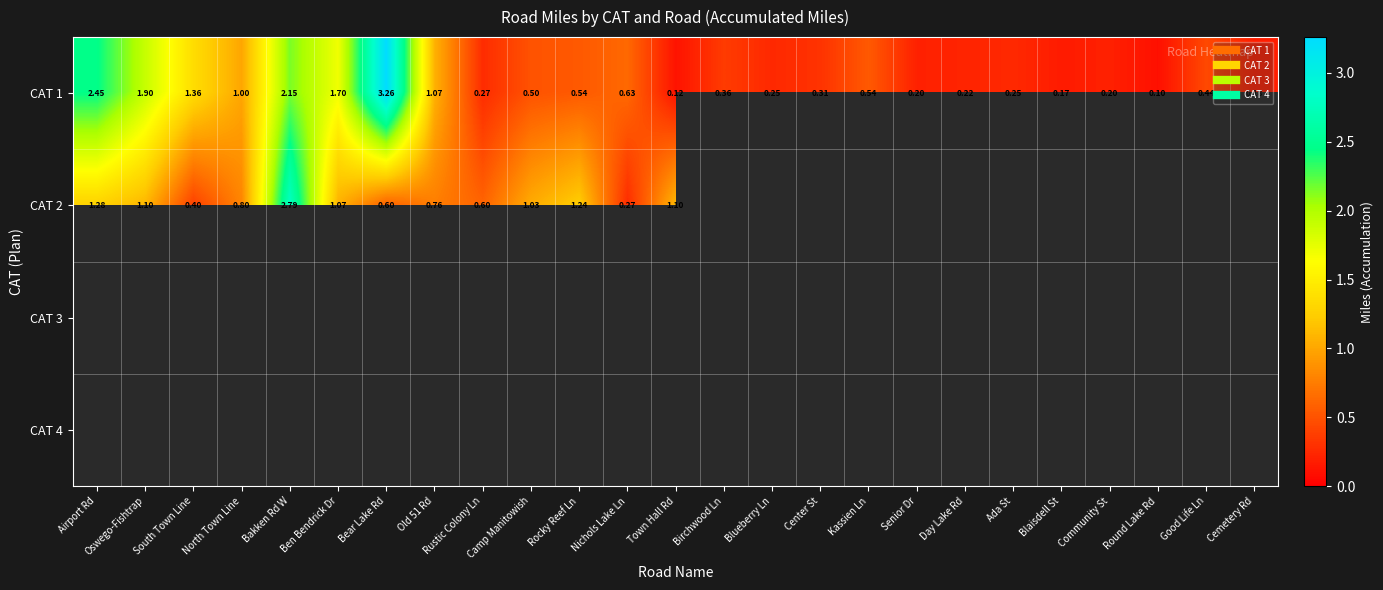

Between Bear Lake Rd and Camp Manitowish, which is larger?

Bear Lake Rd